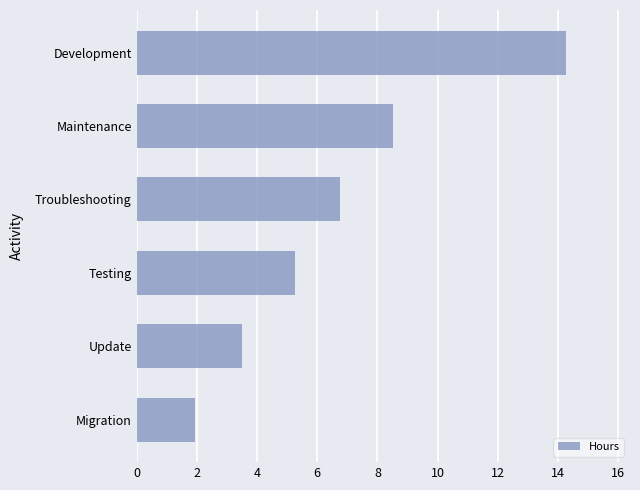

Count the number of categories in the chart.

6